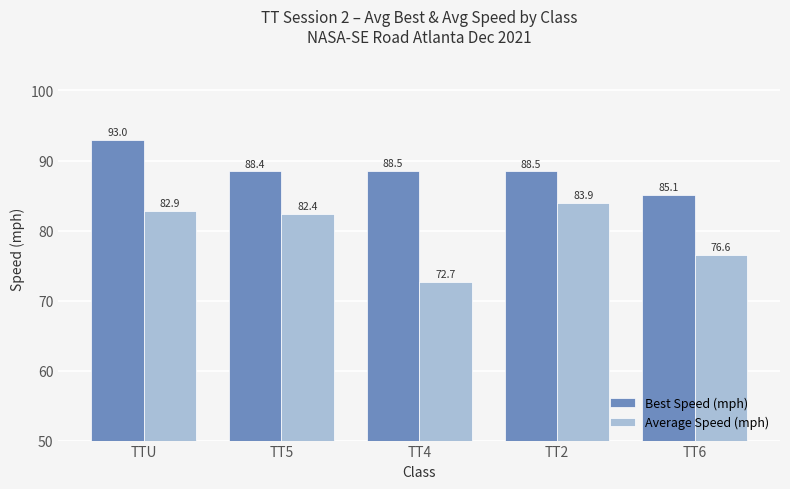

What is the minimum value shown in the chart?

72.7